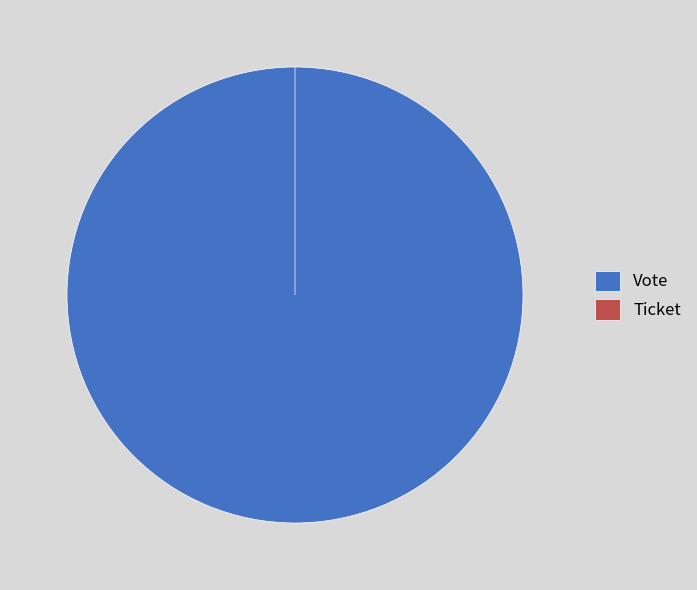

The Vote slice represents 100% of the pie. True or false?

True